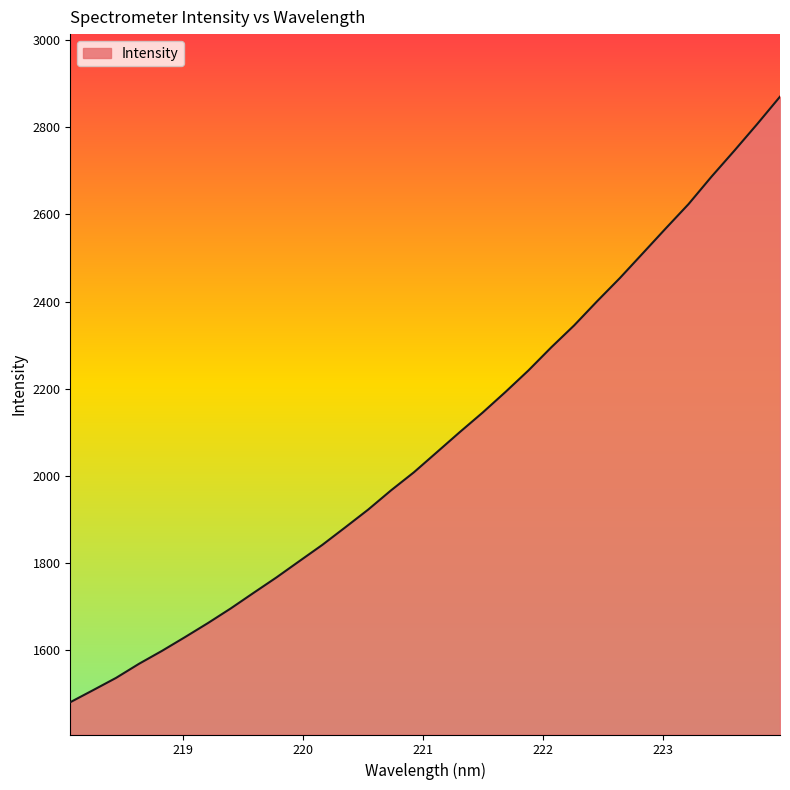

What is the minimum value shown in the chart?

1481.2